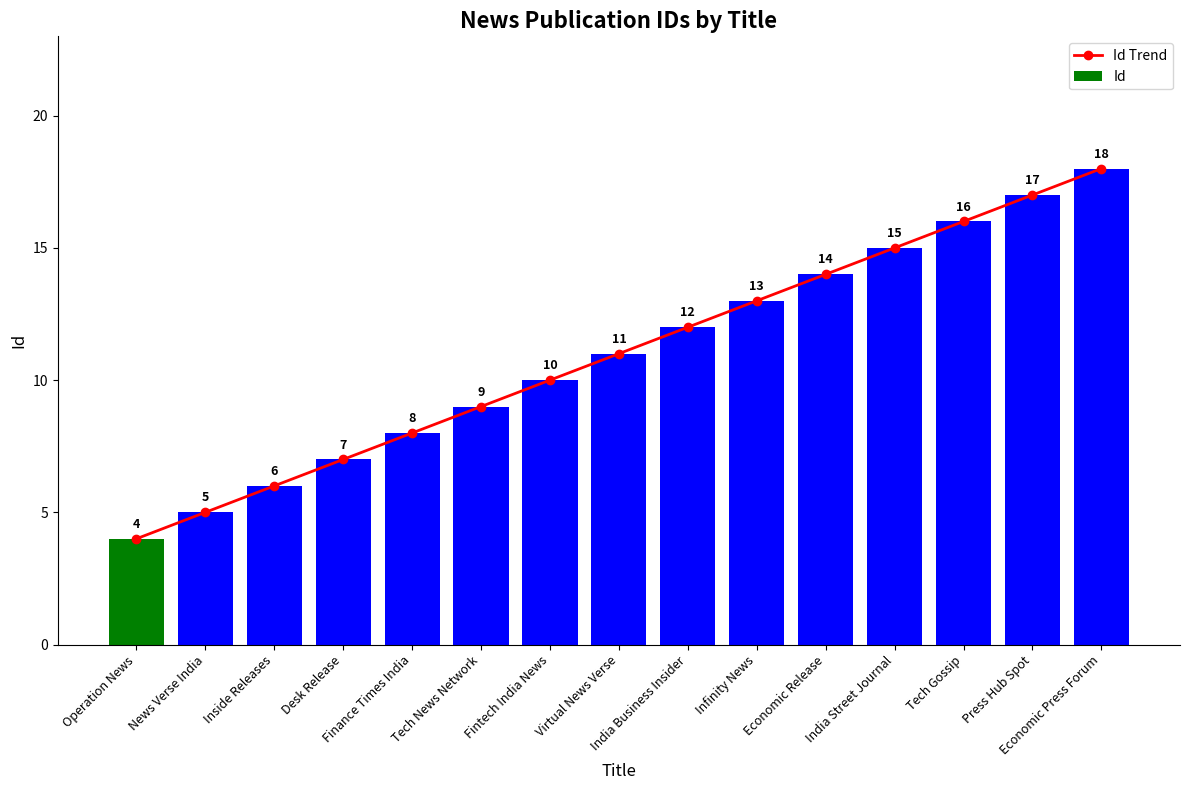

Which series has the largest total across all categories?

Id Trend